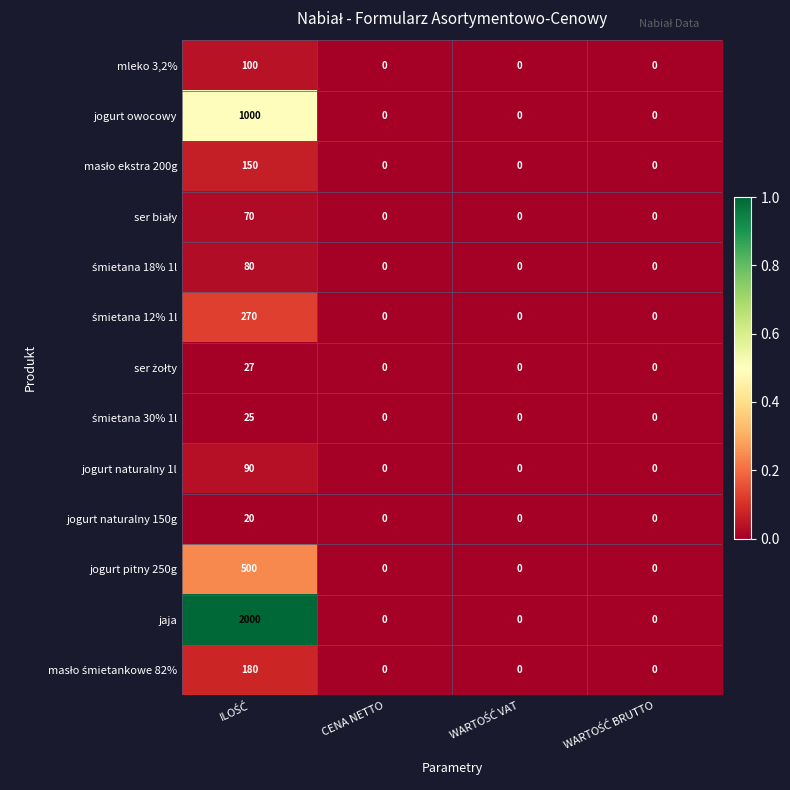

Which series has the largest total across all categories?

jaja